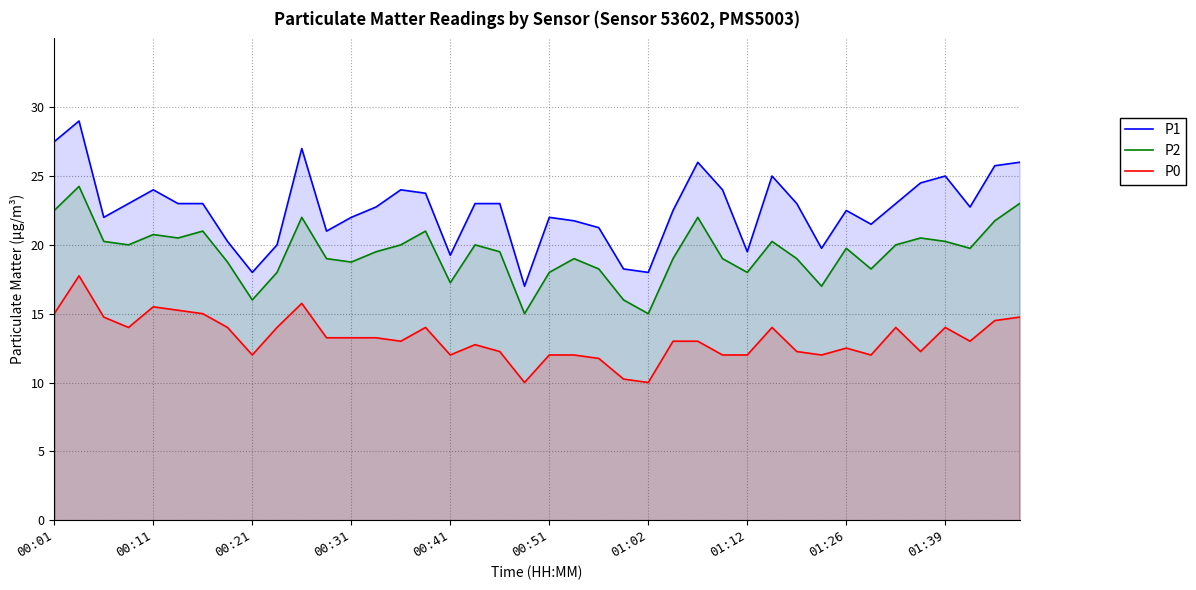

Rank the series at 01:39 from highest to lowest value.

P1, P2, P0